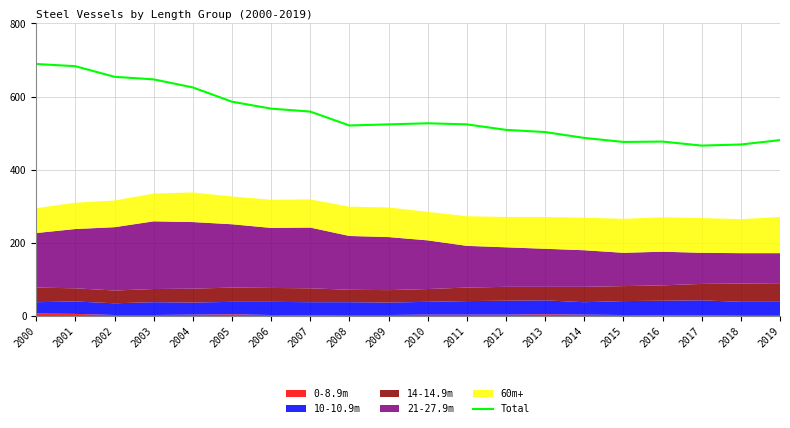

List the labels in order of value, smallest first.

2017, 2018, 2015, 2016, 2019, 2014, 2013, 2012, 2008, 2009, 2011, 2010, 2007, 2006, 2005, 2004, 2003, 2002, 2001, 2000